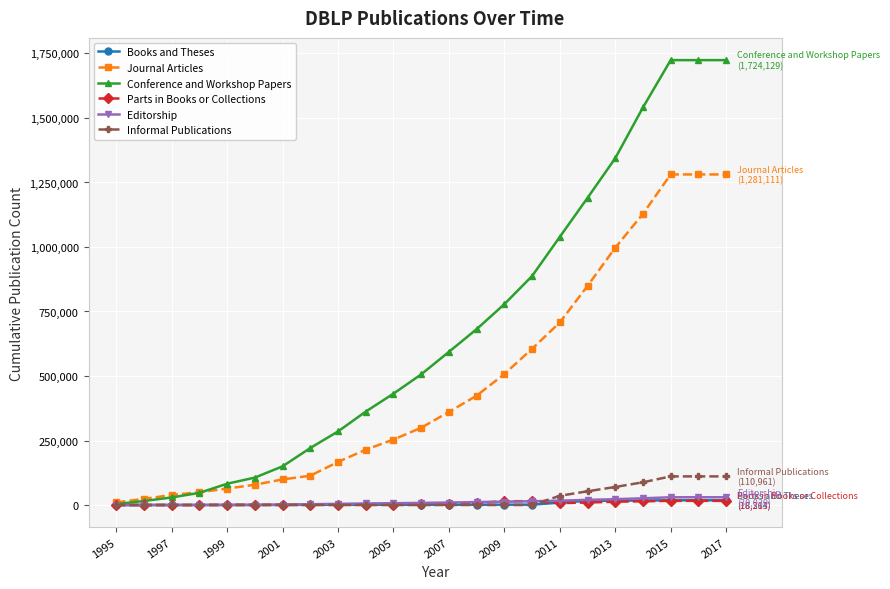

Which series has the widest spread of values?

Conference and Workshop Papers